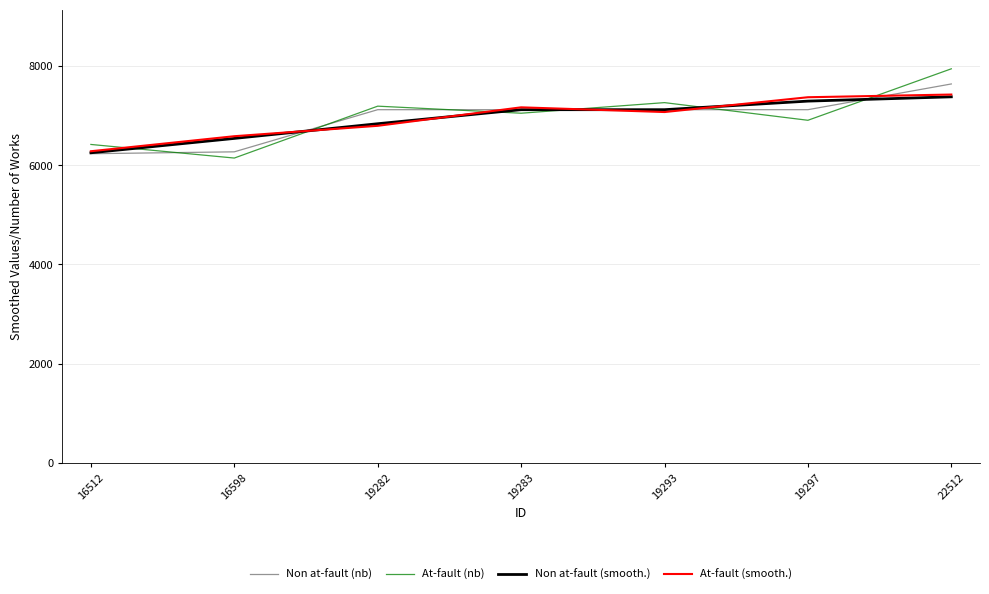

How many lines are shown in the chart?

4